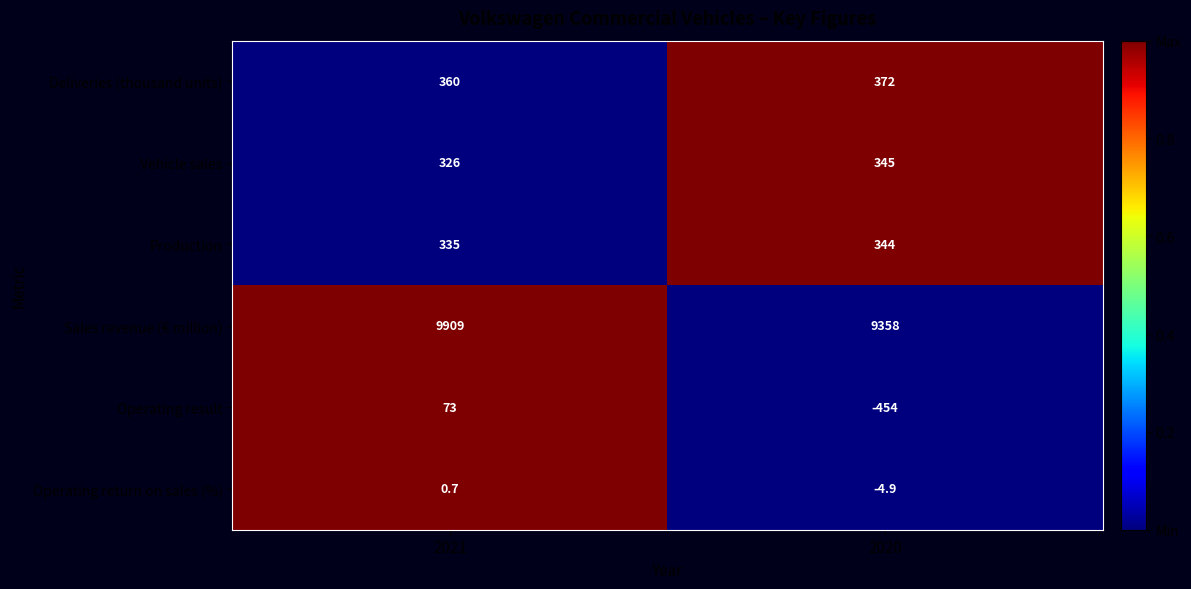

Rank the categories by Production value from highest to lowest.

2020, 2021